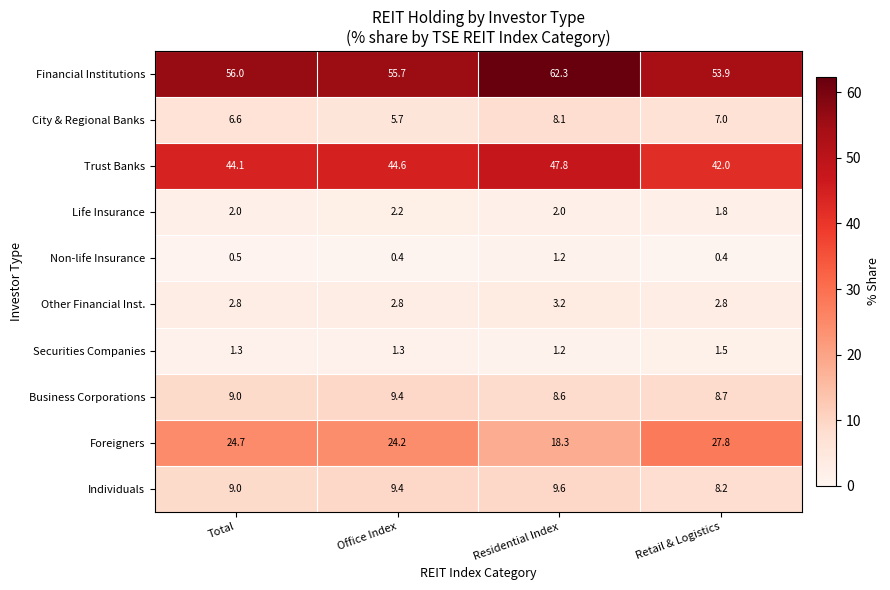

What is the minimum value for Securities Companies?

1.2